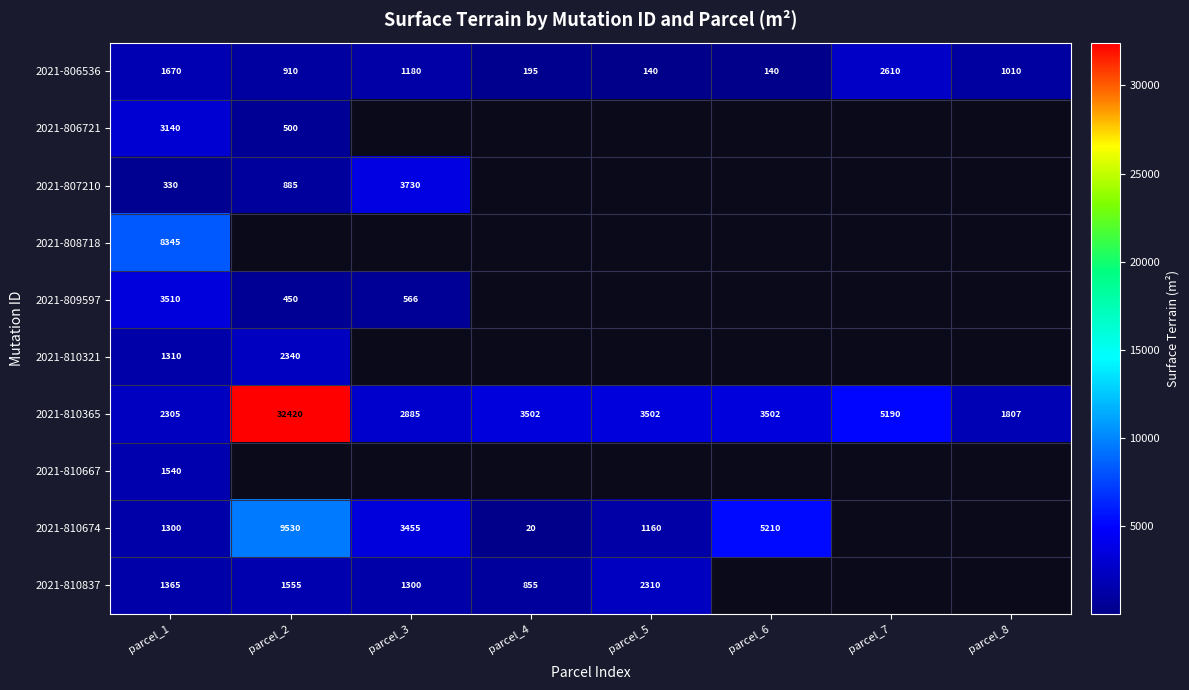

The value of 2021-807210 at parcel_3 is 1911. True or false?

False